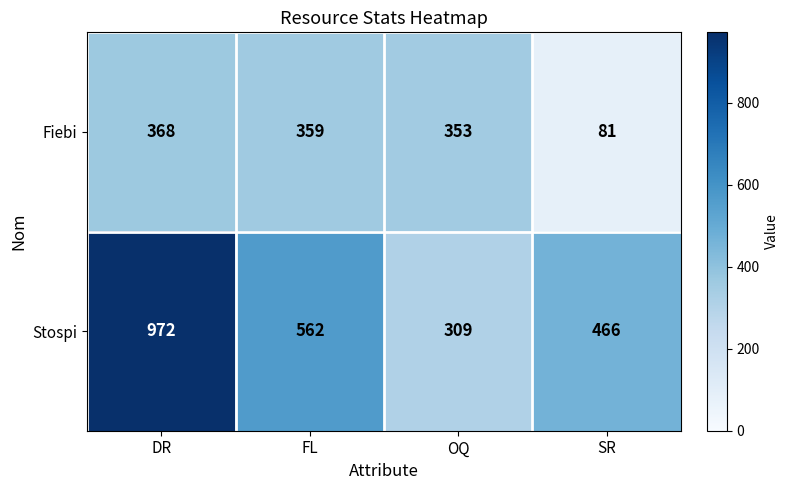

Which series has the widest spread of values?

Stospi